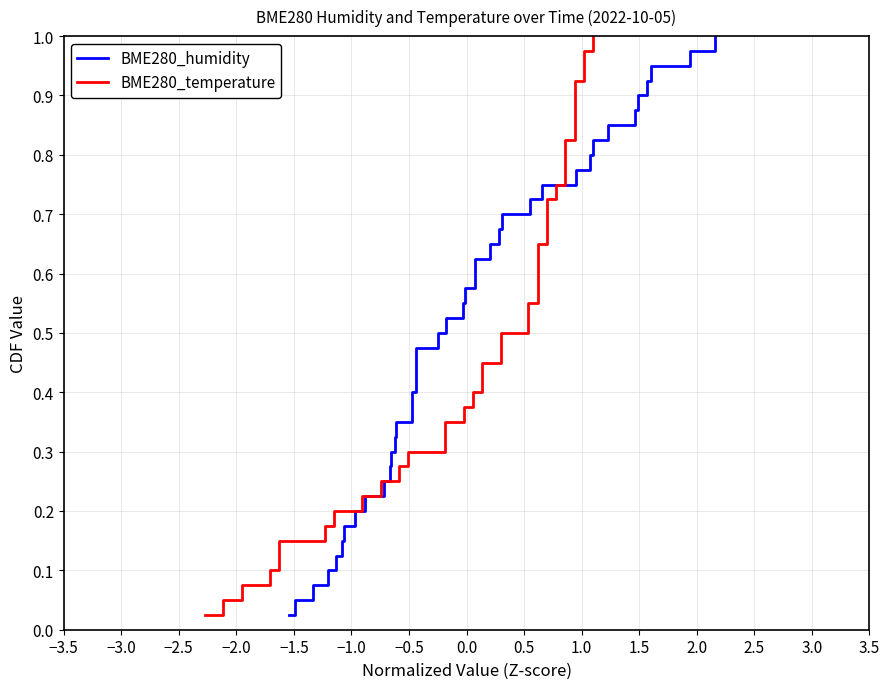

What is the difference between the maximum and minimum values in the BME280_humidity series?

1.0